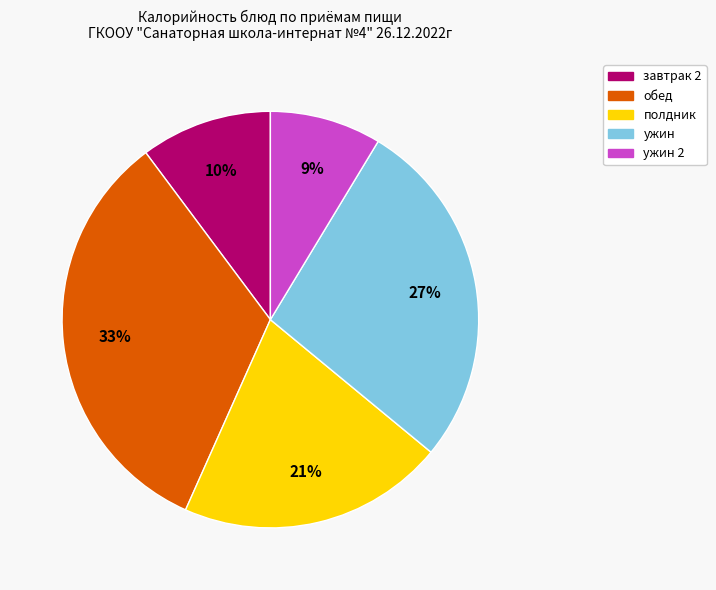

To the nearest percent, what is the average slice percentage?

20%